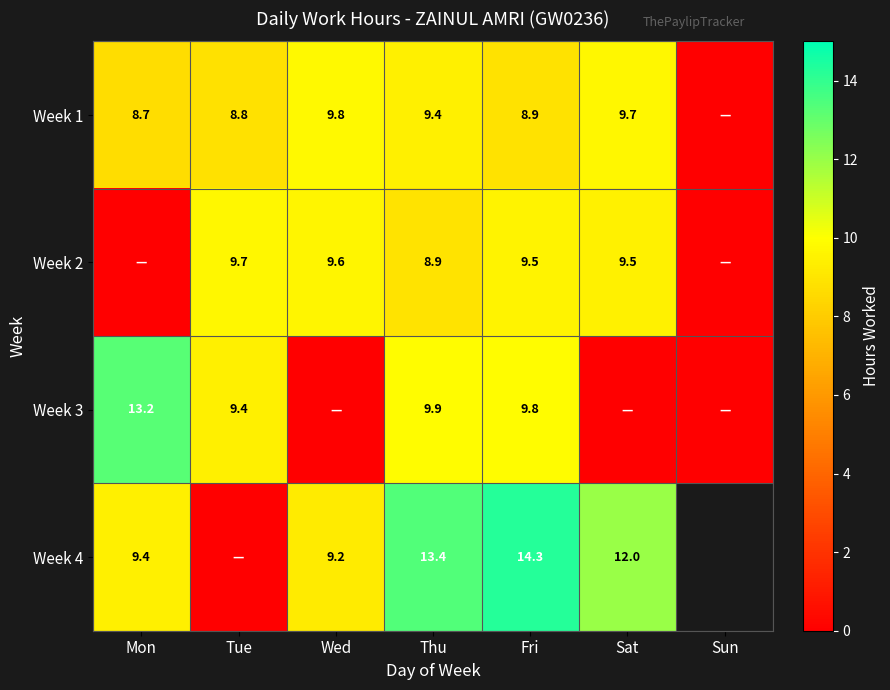

Is the value of Week 2 at Tue greater than the value of Week 4 at Mon?

Yes